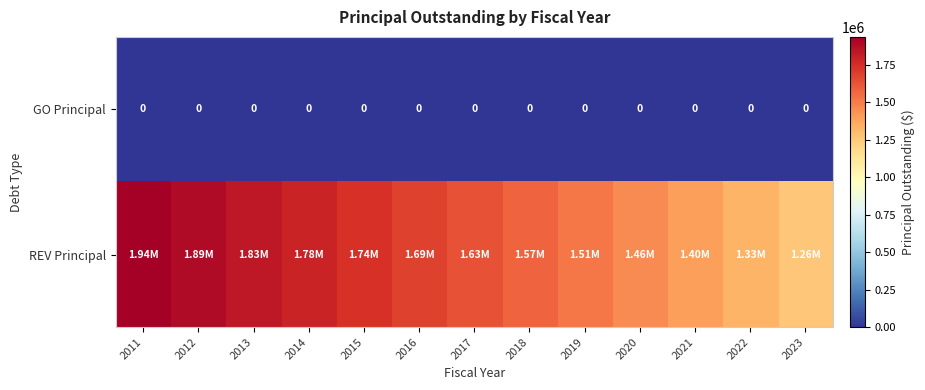

Which has a higher value, 2015 or 2023?

2015